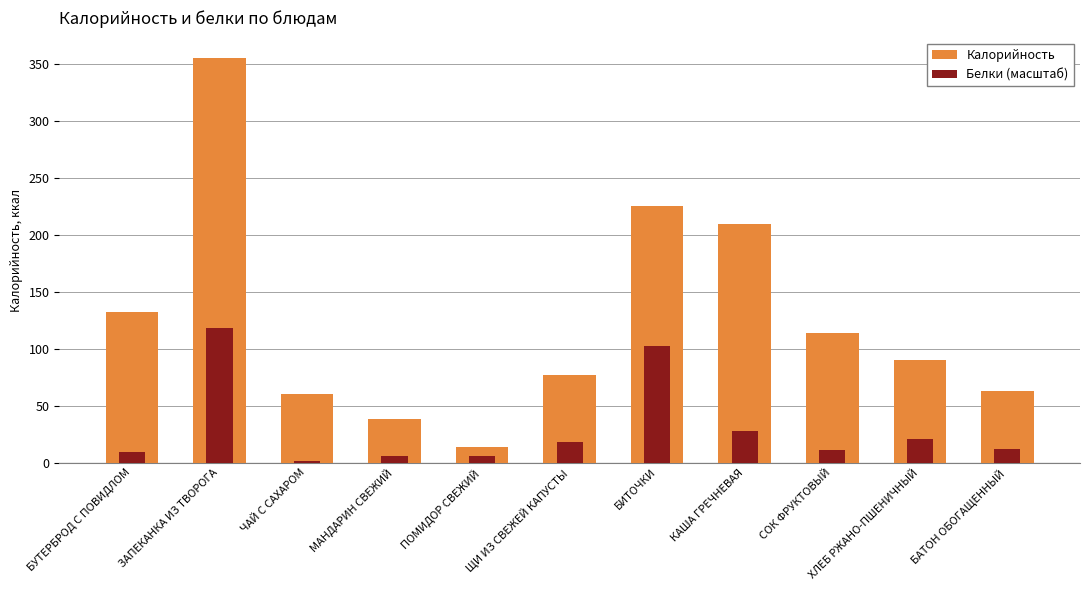

Which label corresponds to the smallest value in the chart?

ЧАЙ С САХАРОМ